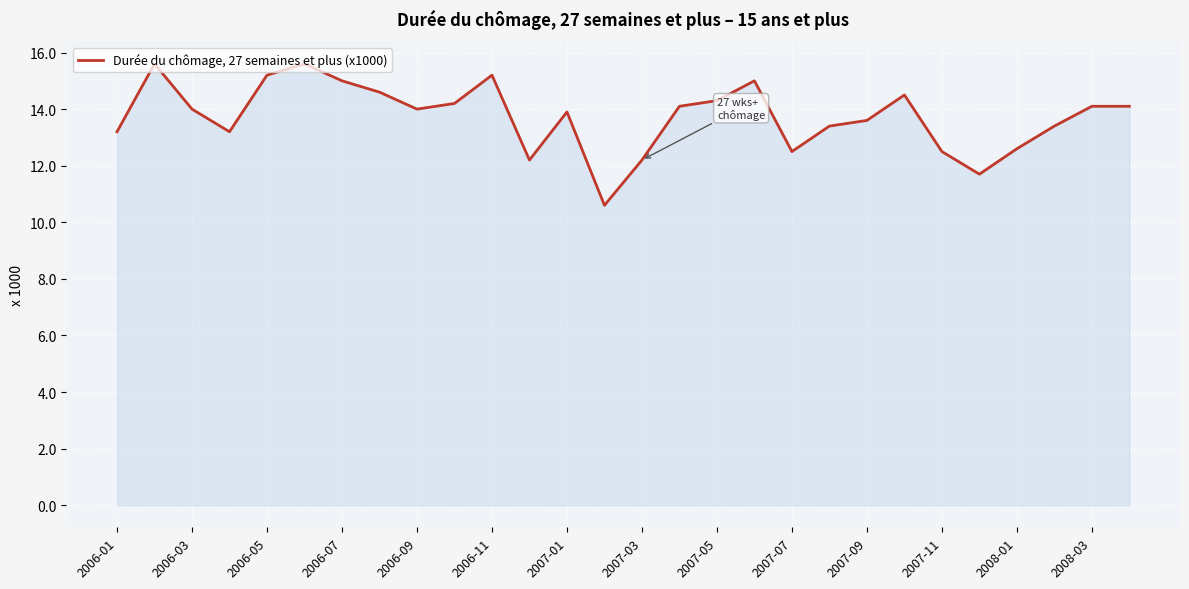

What is the greatest value displayed?

15.6